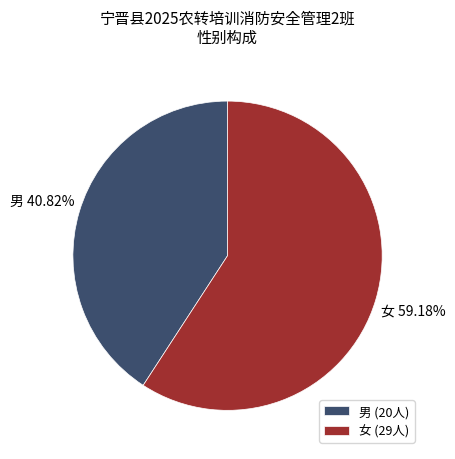

How many slices are in this pie chart?

2